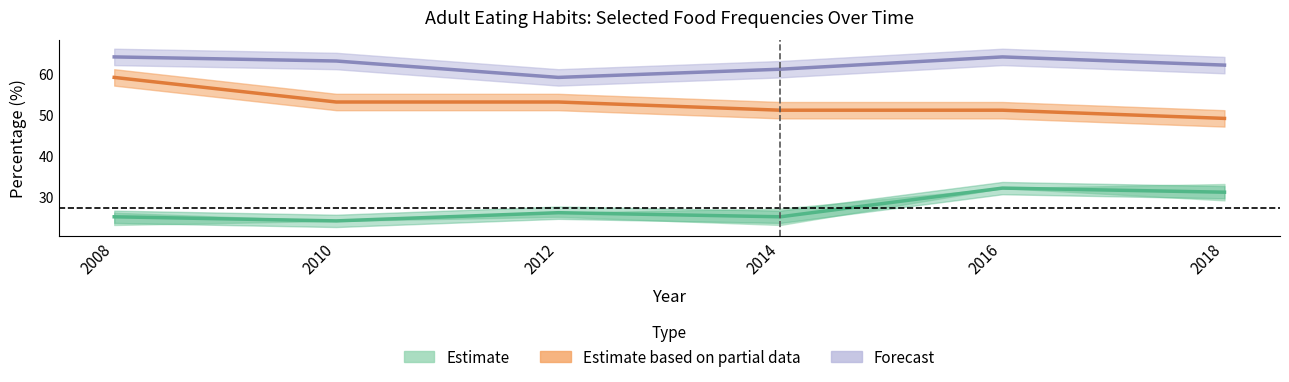

Reading left to right, extract all data points from this chart.

2008=25	2010=24	2012=26	2014=25	2016=32	2018=31